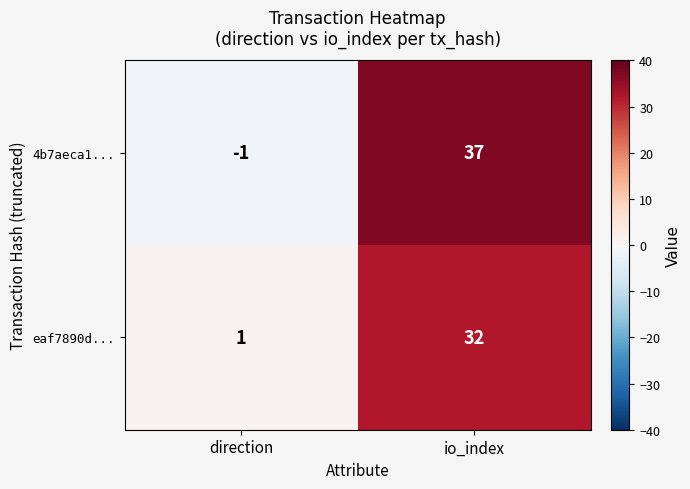

At how many categories does at least one series exceed 28?

1